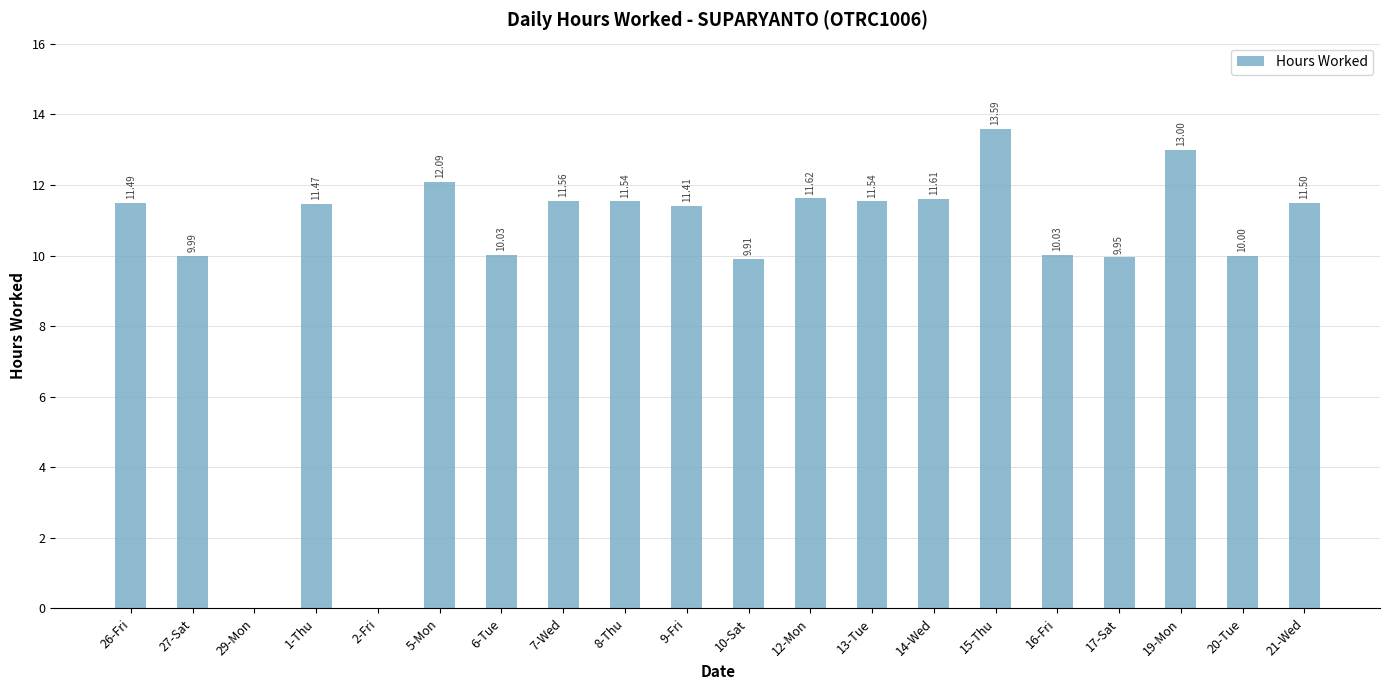

The chart shows a value of 11.6 at 14-Wed. True or false?

True